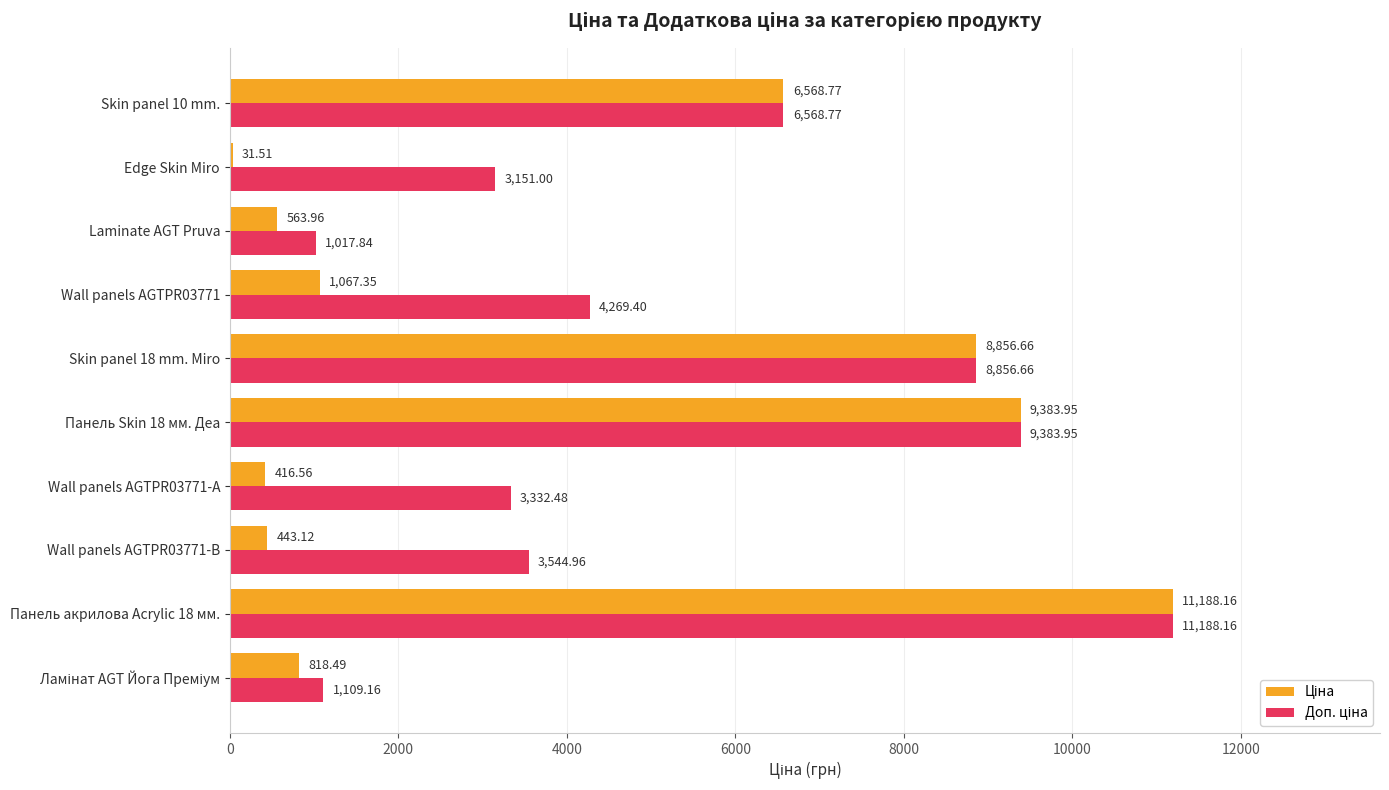

At which category is the sum across all series the highest?

Панель акрилова Acrylic 18 мм.